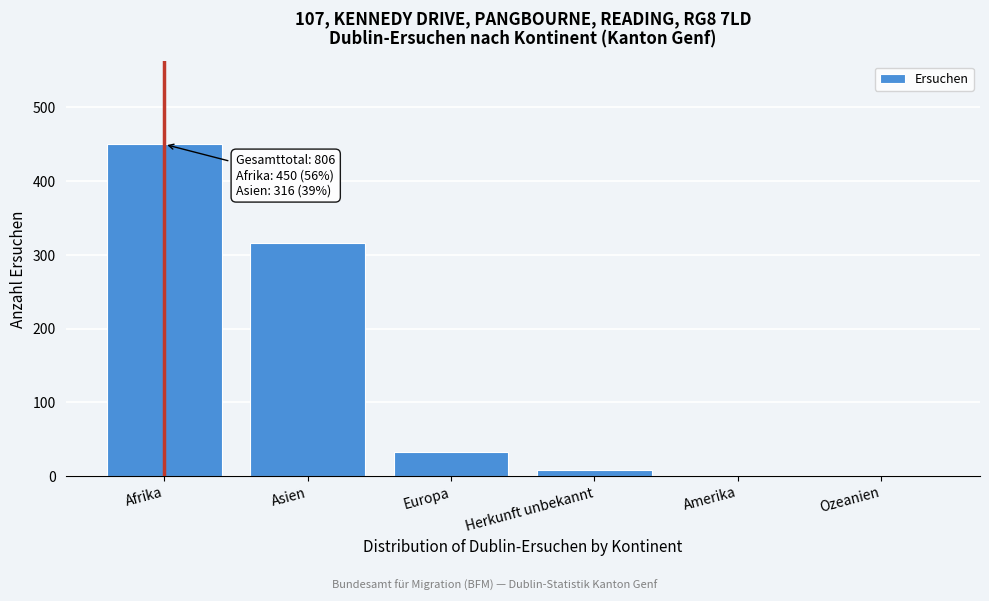

Reading left to right, list all the values displayed in this chart.

Afrika=450	Asien=316	Europa=32	Herkunft unbekannt=8	Amerika=0	Ozeanien=0